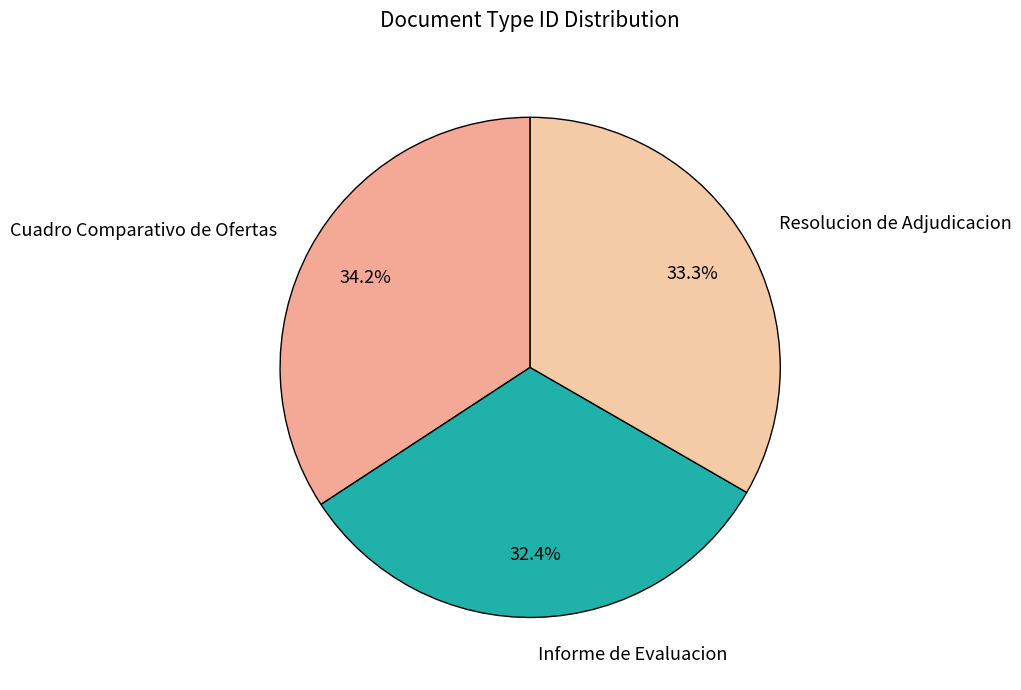

To the nearest percent, what is the difference between the Resolucion de Adjudicacion and Cuadro Comparativo de Ofertas slice percentages?

1%